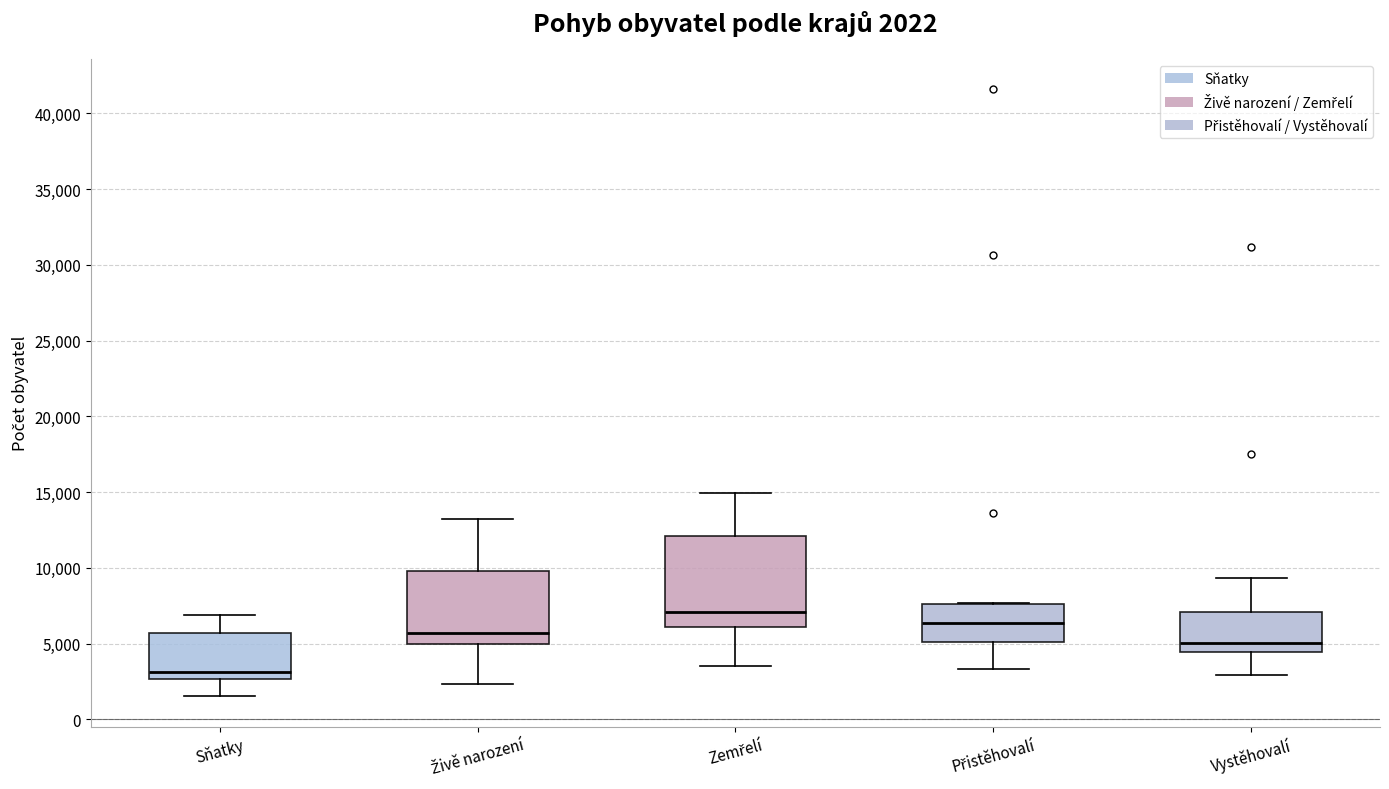

Comparing the boxes themselves (not the whiskers), which one is the tallest?

Zemřelí